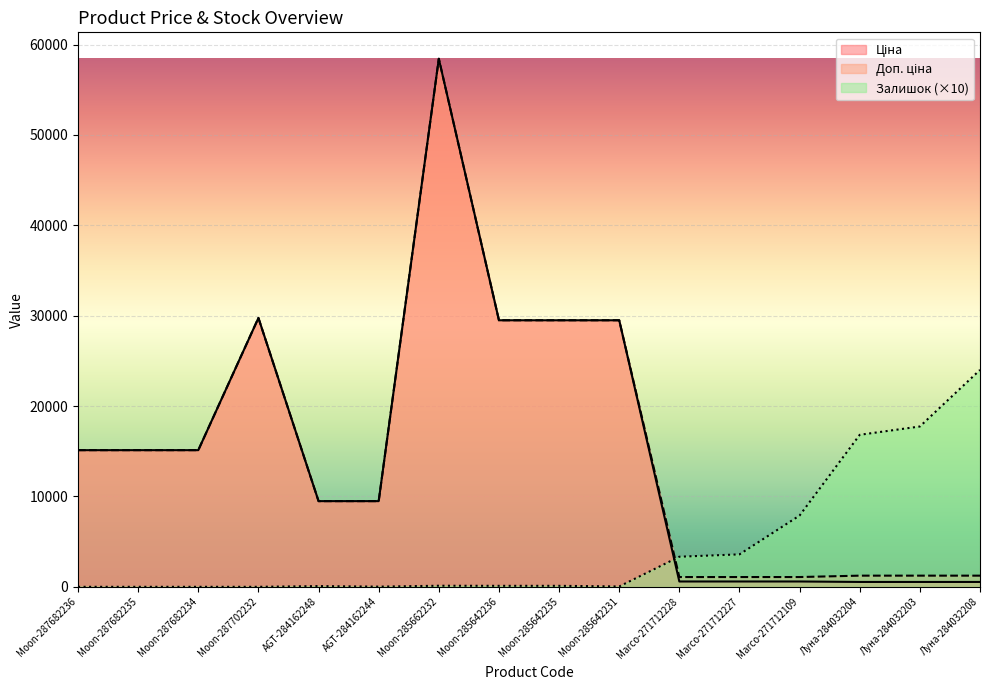

Where is the first local maximum for Залишок?

AGT-284162248